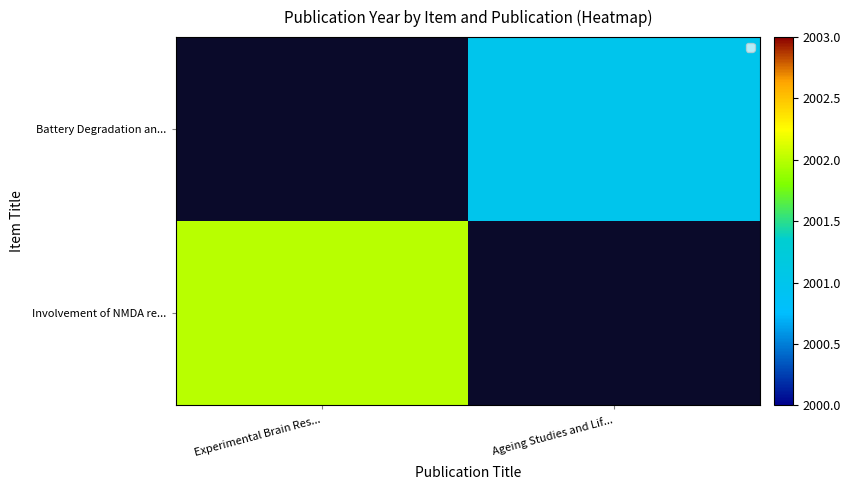

Count the number of categories in the chart.

10